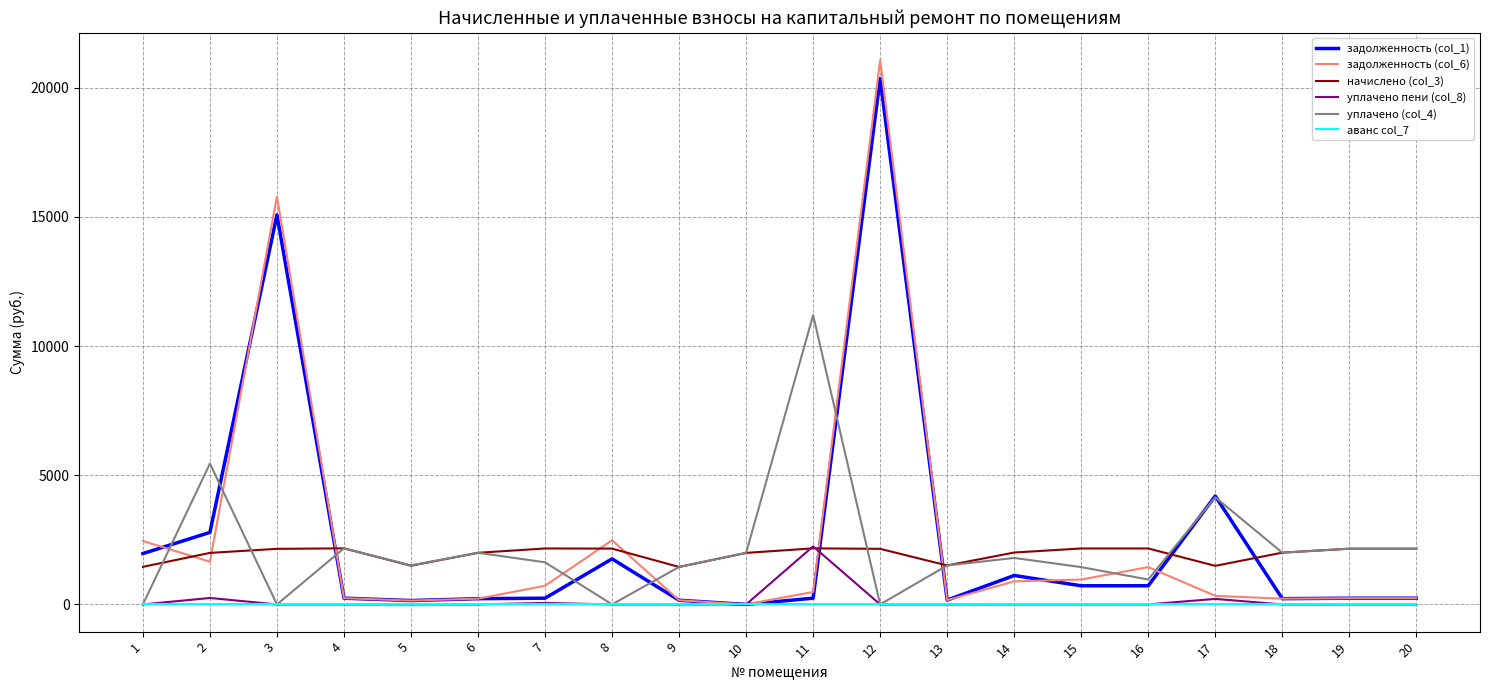

What are all the series names shown in the legend?

задолженность (col_1), задолженность (col_6), начислено (col_3), уплачено пени (col_8), уплачено (col_4), аванс col_7